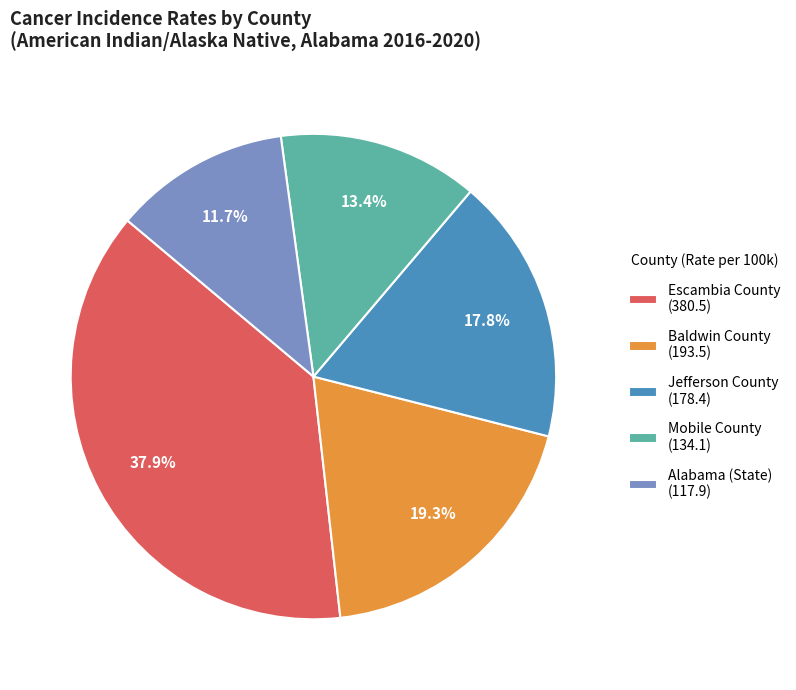

How much of the chart is everything except Baldwin County?

80.7%